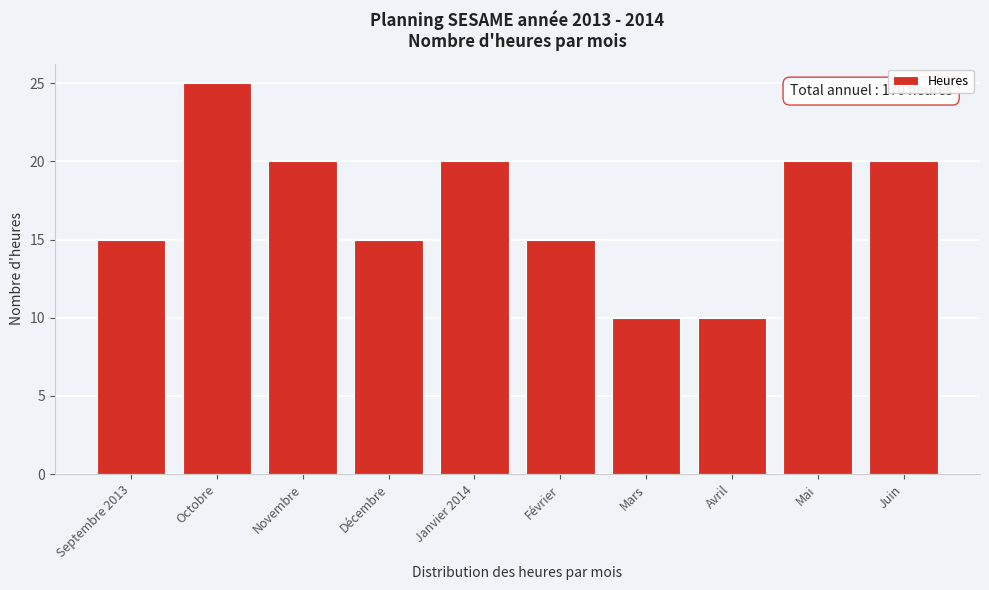

Reading left to right, list all the values displayed in this chart.

15	25	20	15	20	15	10	10	20	20